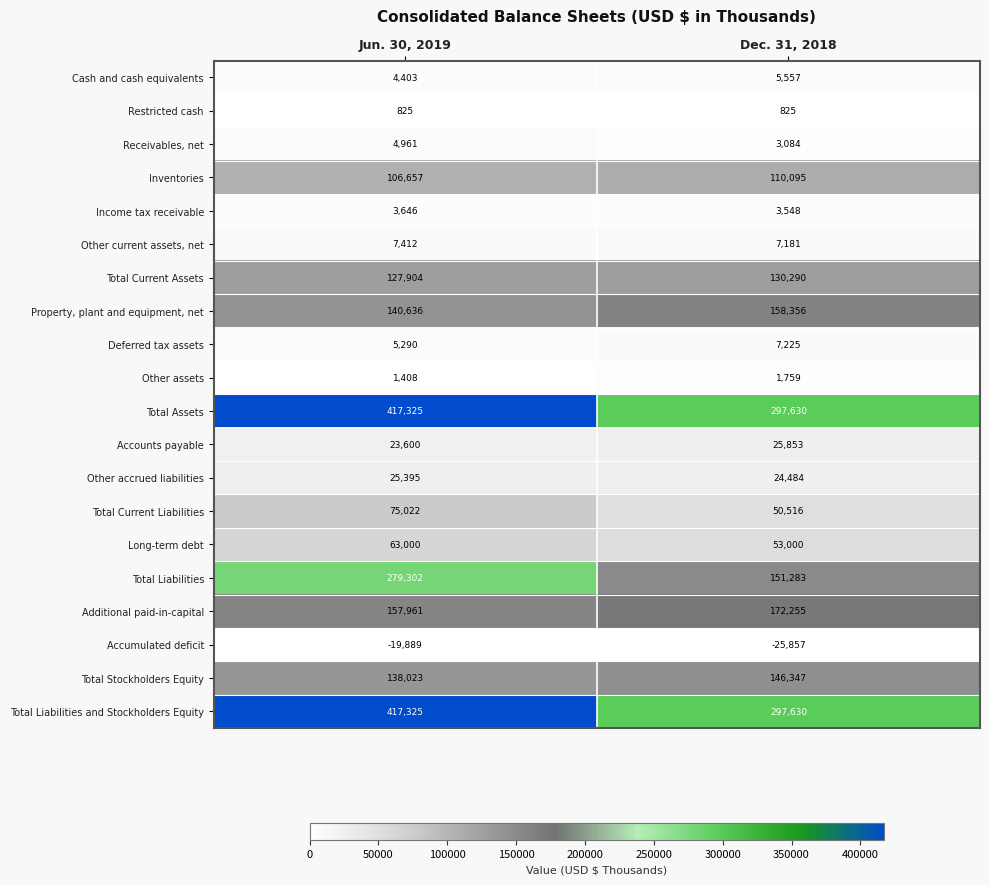

What is the greatest value displayed?

417325